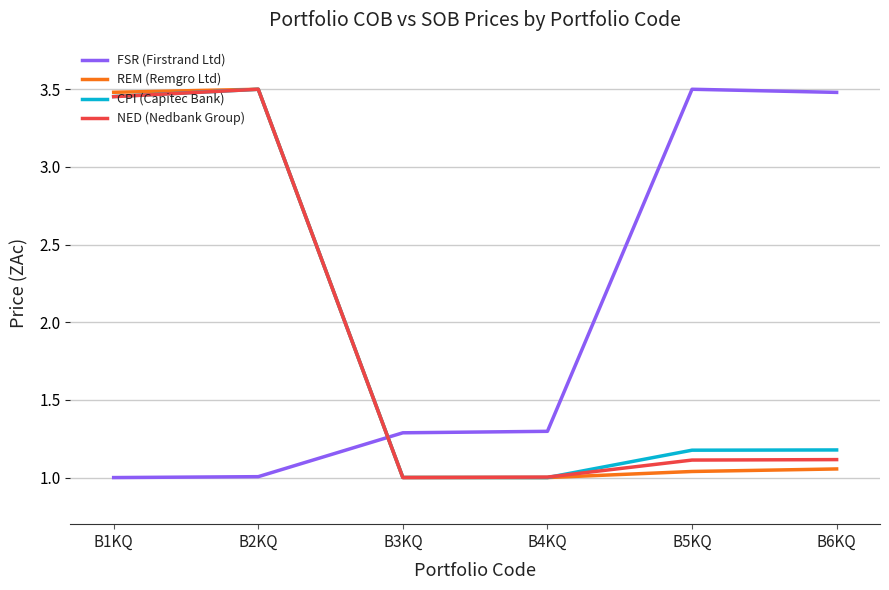

Does the chart have visible grid lines?

Yes